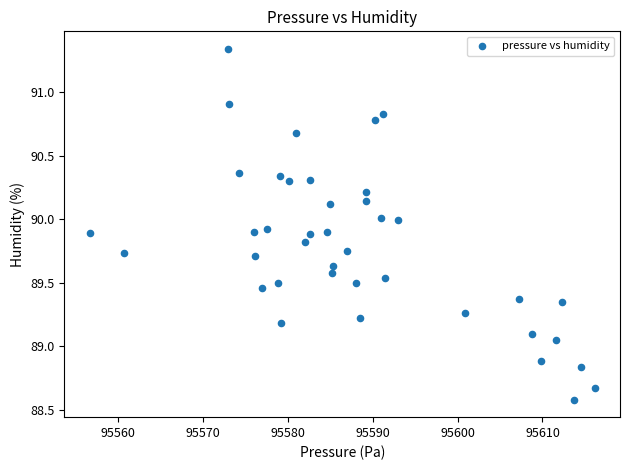

What is the range of Y values (max minus min)?

2.8